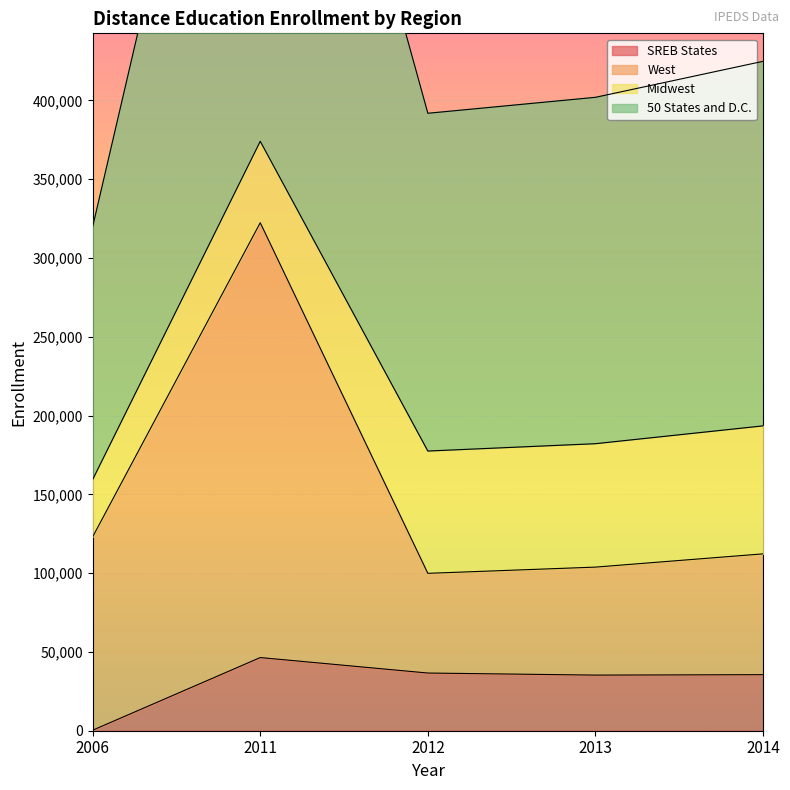

Which category has the highest value in the 50 States and D.C. series?

2011